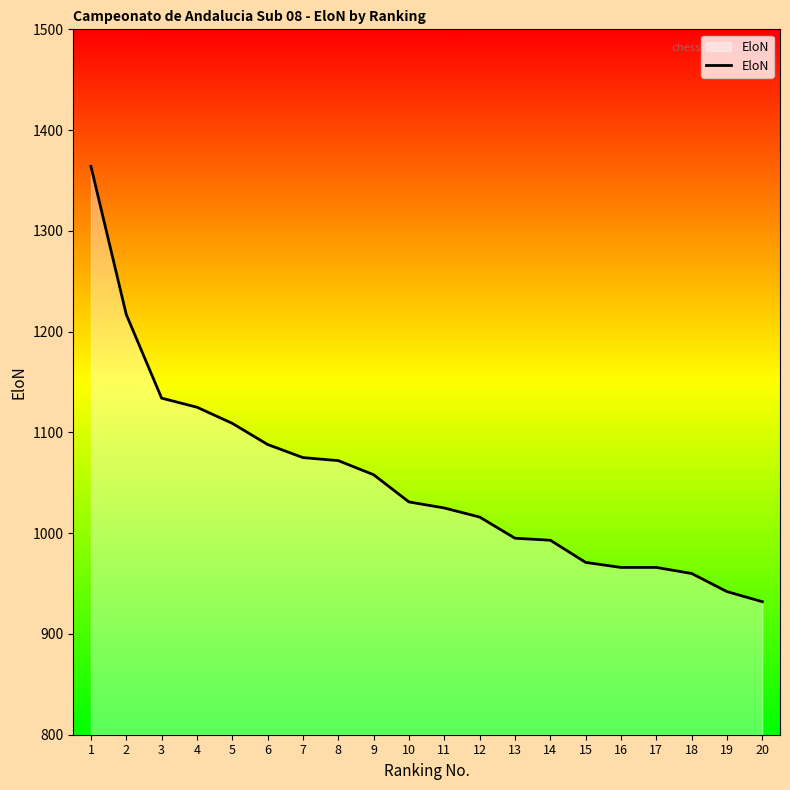

Is it true that the value at 5 is 1109?

True